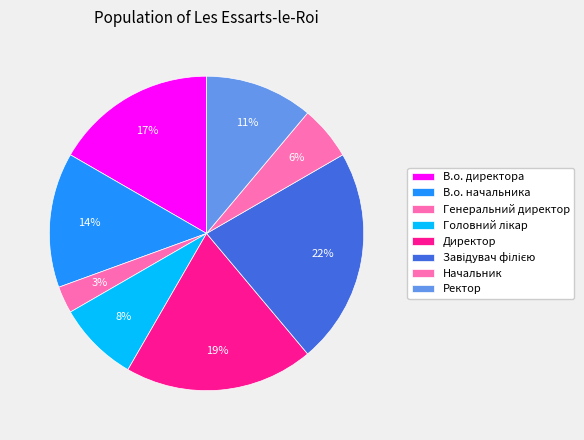

To the nearest percent, what percentage of the pie is Головний лікар?

8%